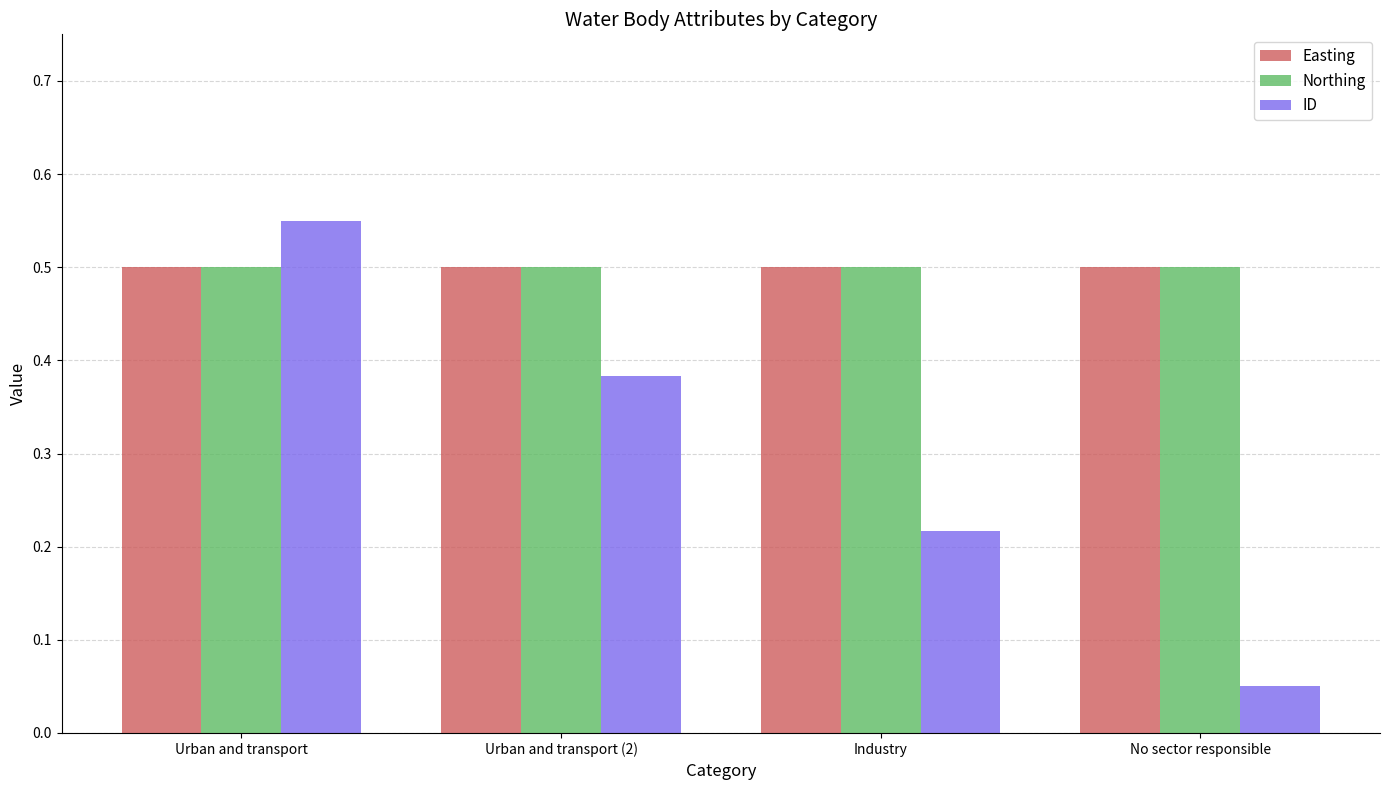

What is the average value of the ID series?

0.3